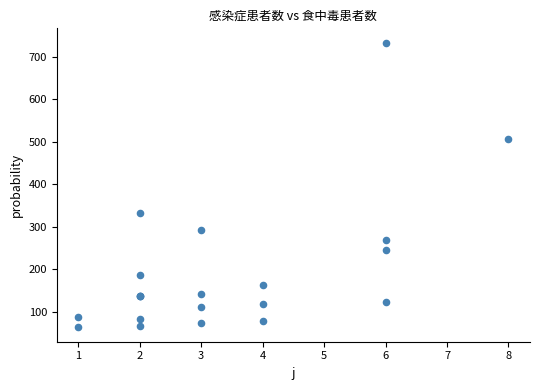

What Y value in the scatter plot is closest to 398?

333